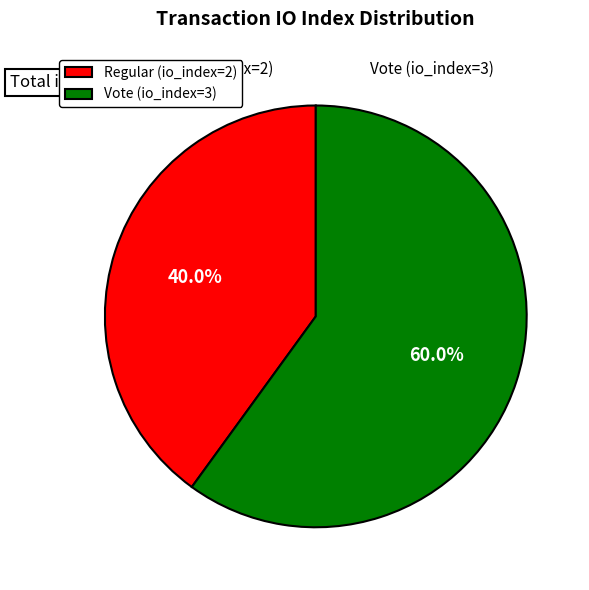

Does Vote (io_index=3) represent more than half of the total?

Yes